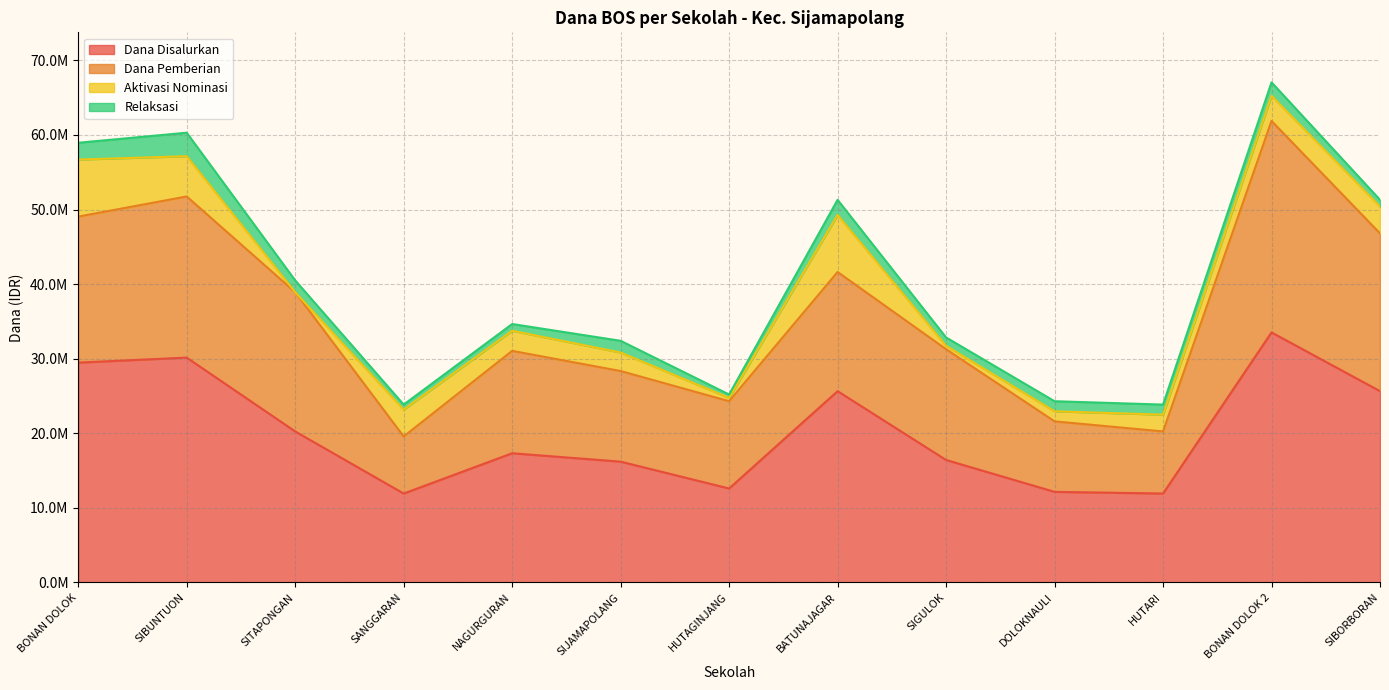

How many values in the Aktivasi Nominasi series exceed 2700000?

6